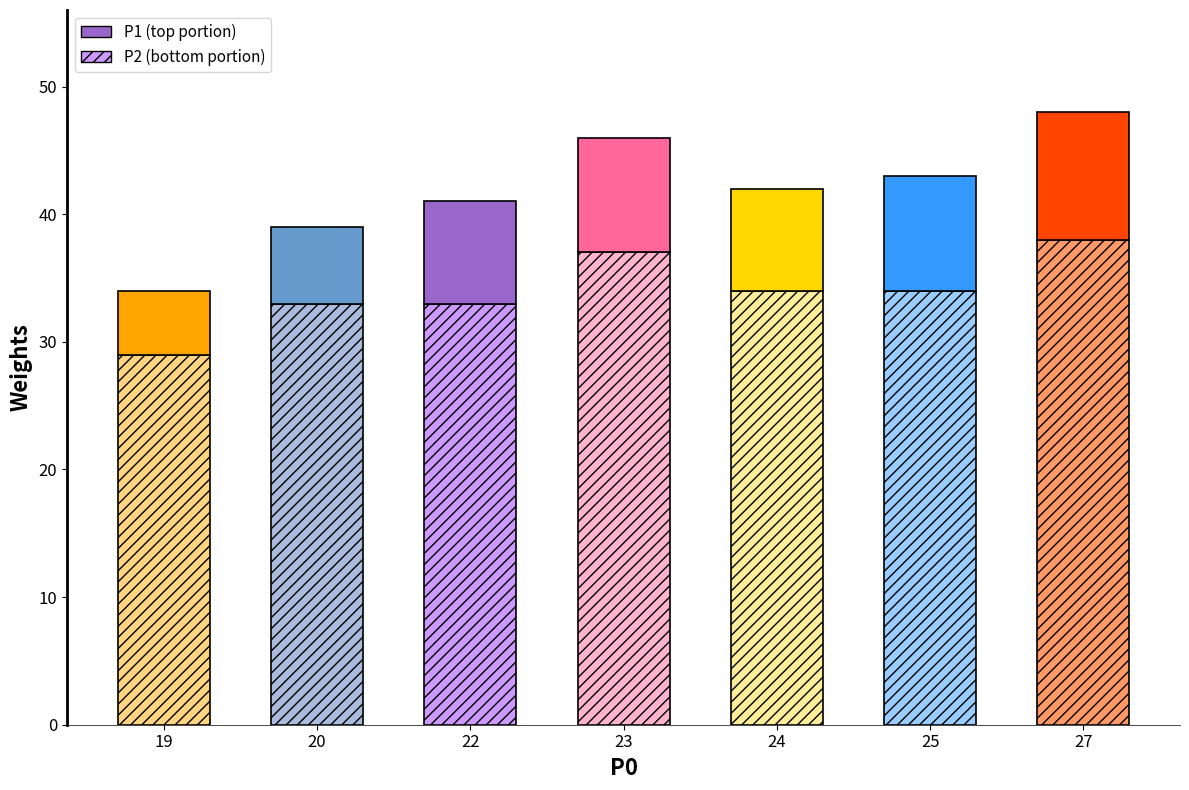

How many bars are there in total?

14